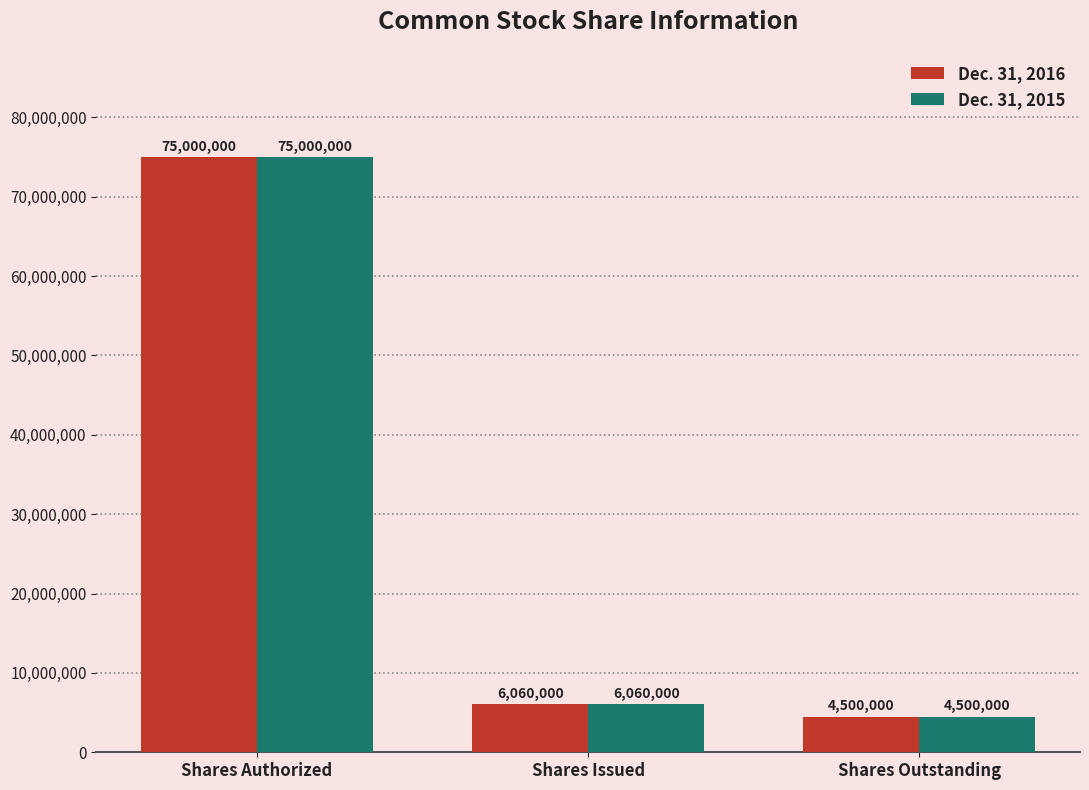

Reading left to right, list all the values displayed in this chart.

Dec. 31, 2016: 75000000	6060000	4500000
Dec. 31, 2015: 75000000	6060000	4500000